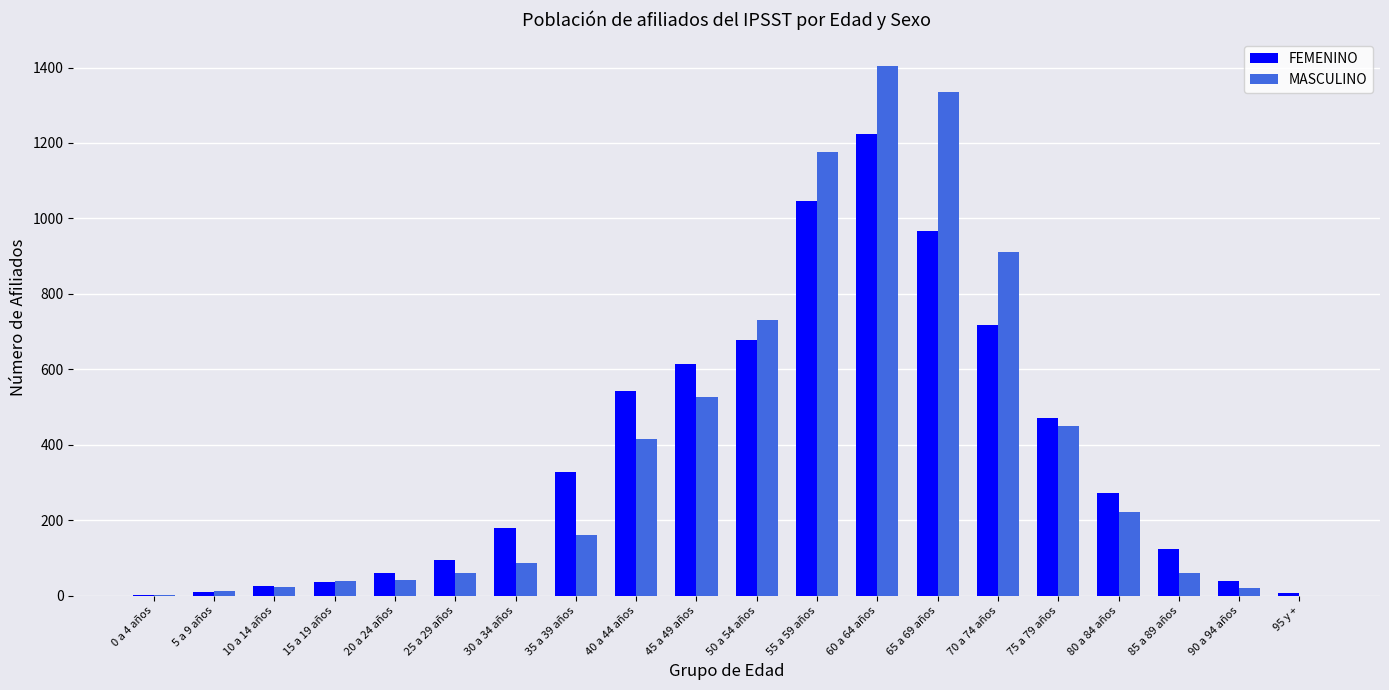

The FEMENINO series shows 198 at 85 a 89 años. True or false?

False